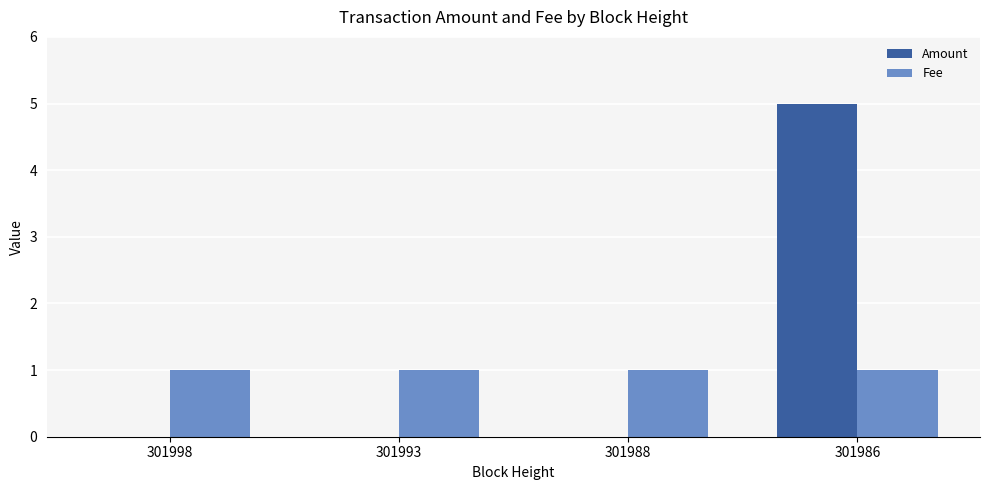

Which series changed the most between 301998 and 301986?

Amount